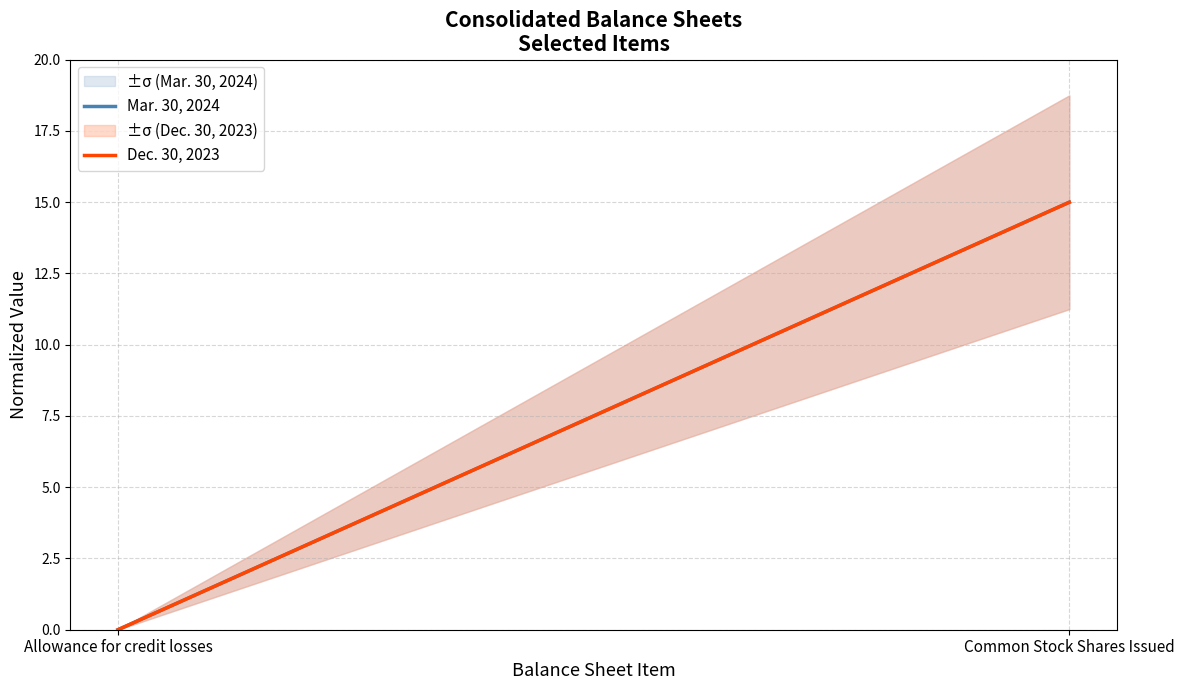

Rank the categories by Mar. 30, 2024 value from highest to lowest.

Common Stock Shares Issued, Allowance for credit losses